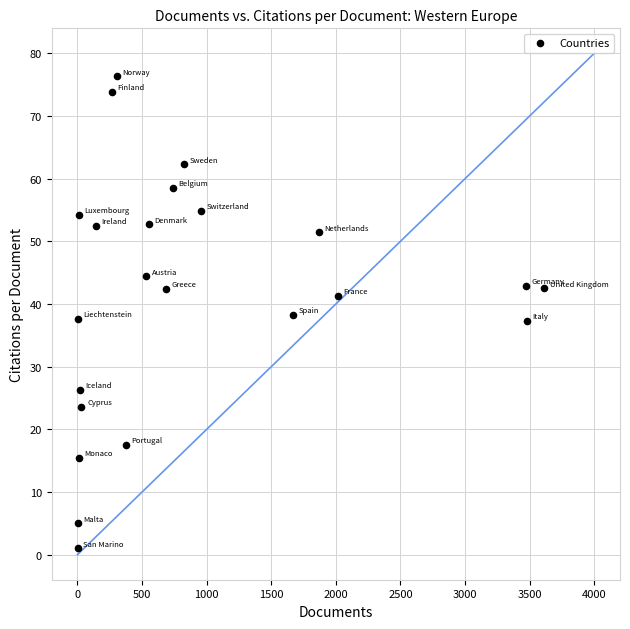

What is the range of X values (max minus min)?

3614.0